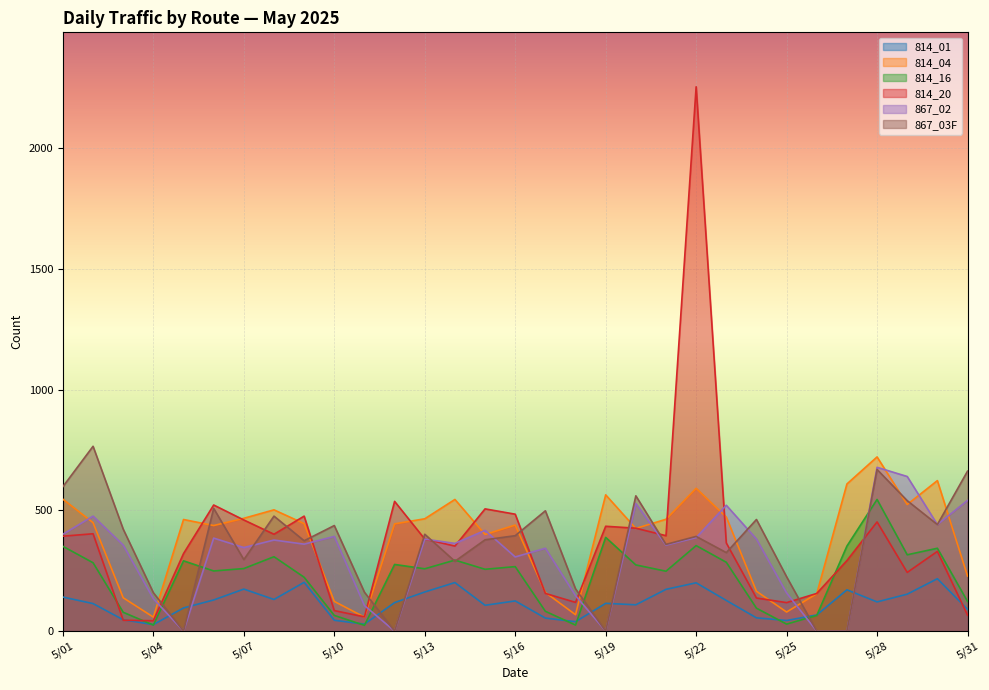

What is the spread (max minus min) of values at 5/05?

462